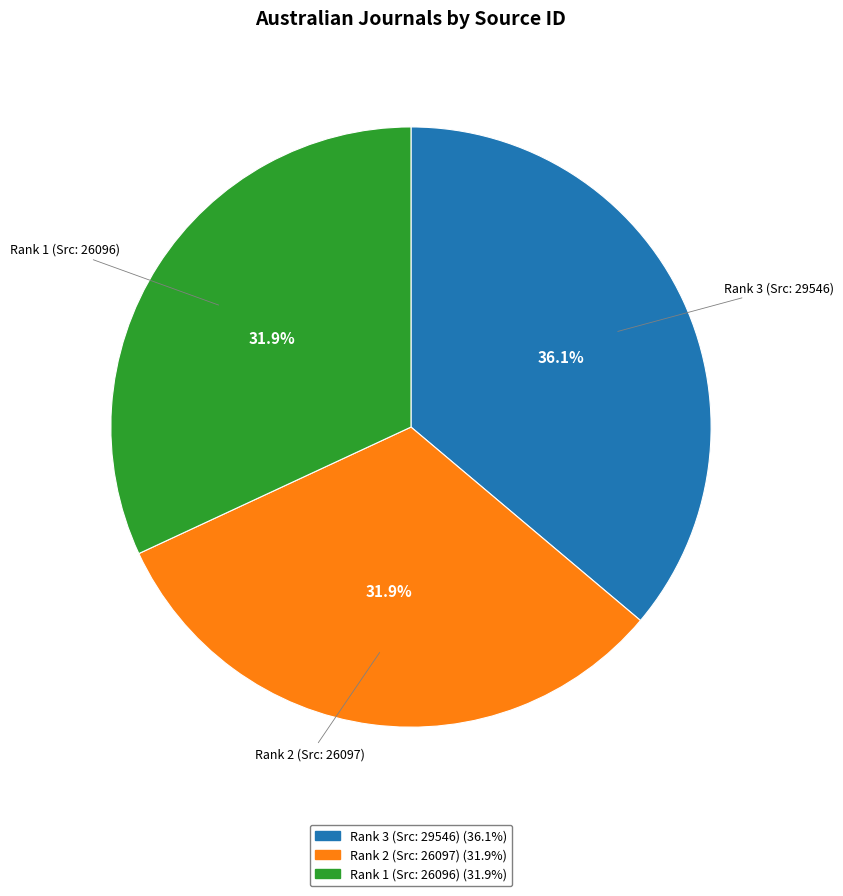

Between Rank 3 (Src: 29546) and Rank 2 (Src: 26097), which is larger?

Rank 3 (Src: 29546)